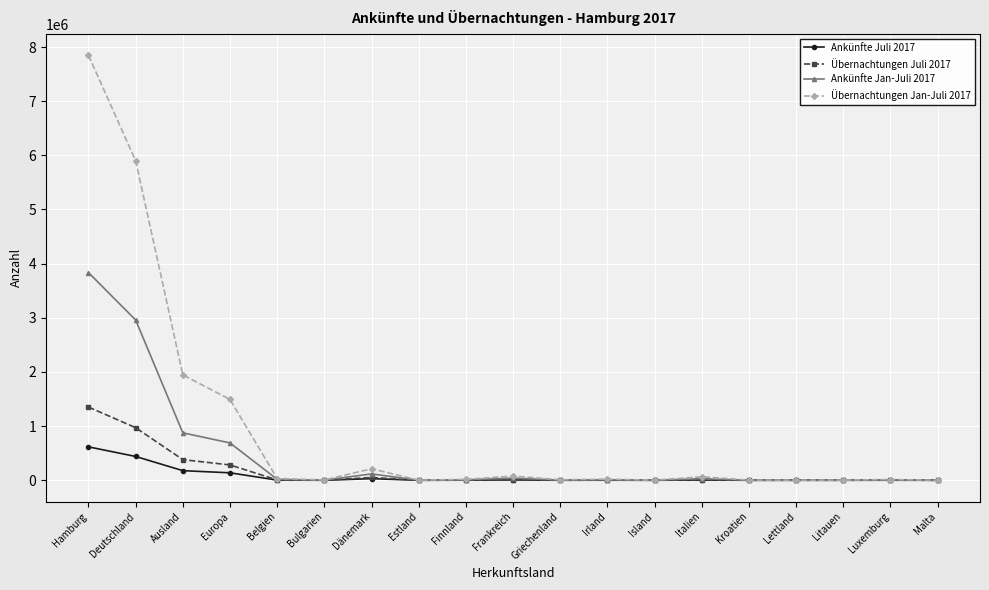

At which category is the sum across all series the highest?

Hamburg